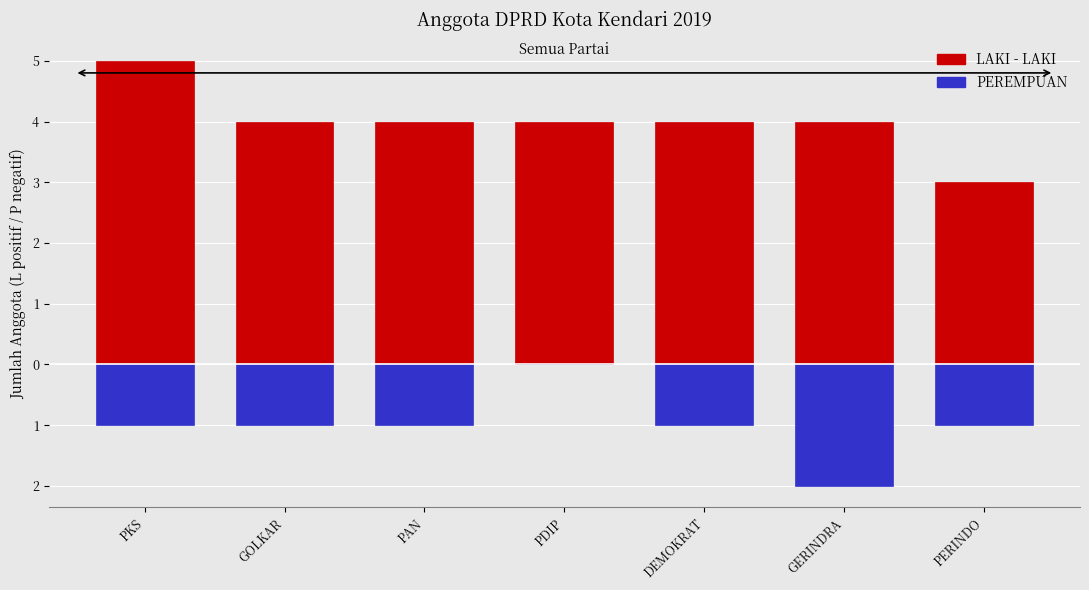

Rank the series by their maximum value, from lowest to highest.

PEREMPUAN, LAKI - LAKI